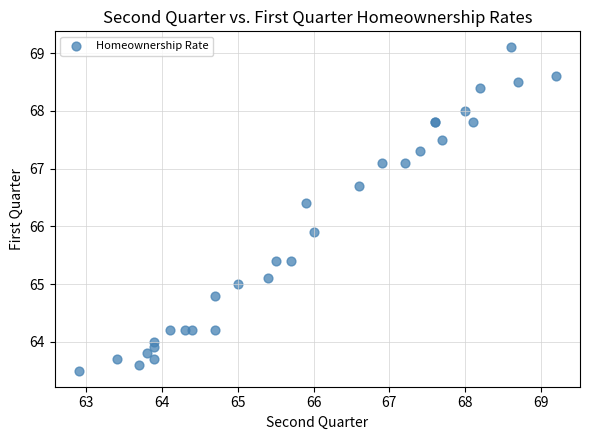

What Y value in the scatter plot is closest to 66?

65.9